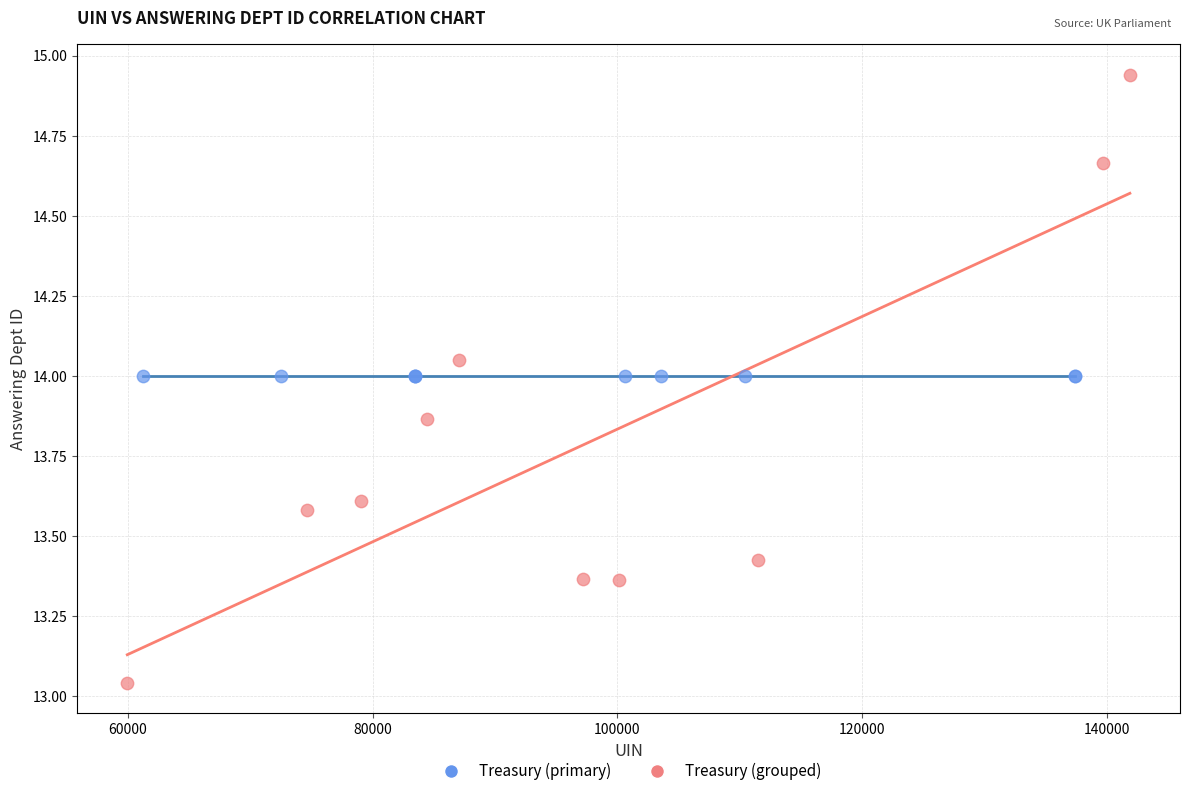

Which series contains the lowest Y value?

Treasury (grouped)